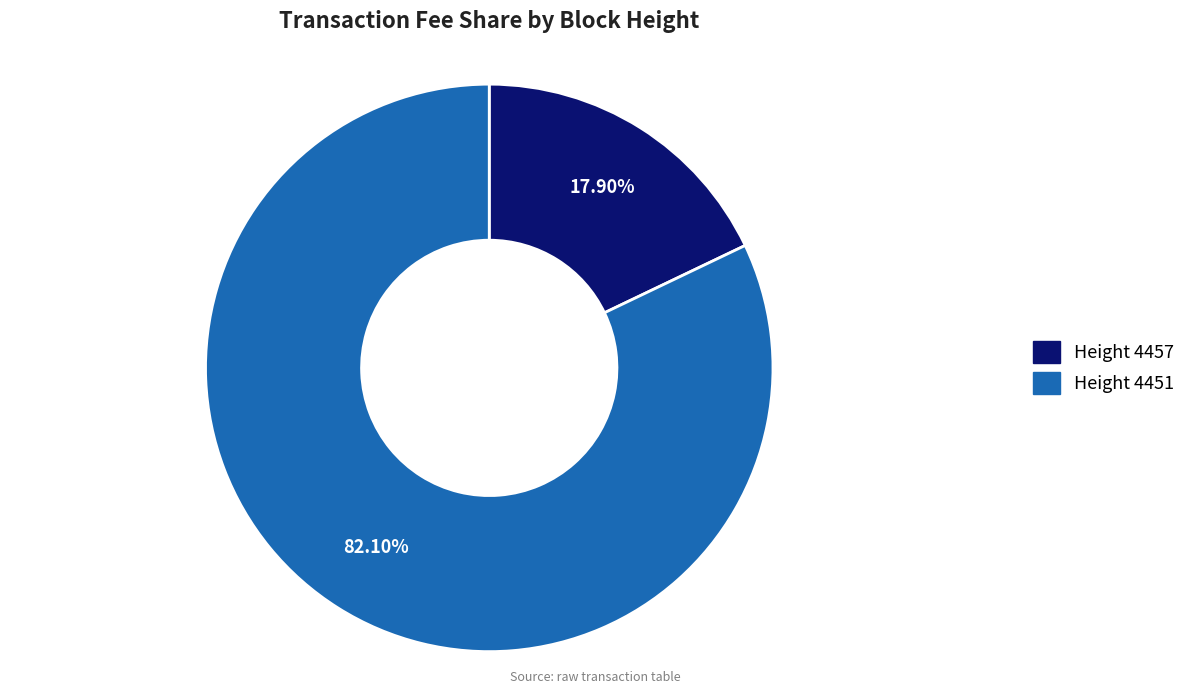

Which slice represents more than half of the pie?

Height 4451